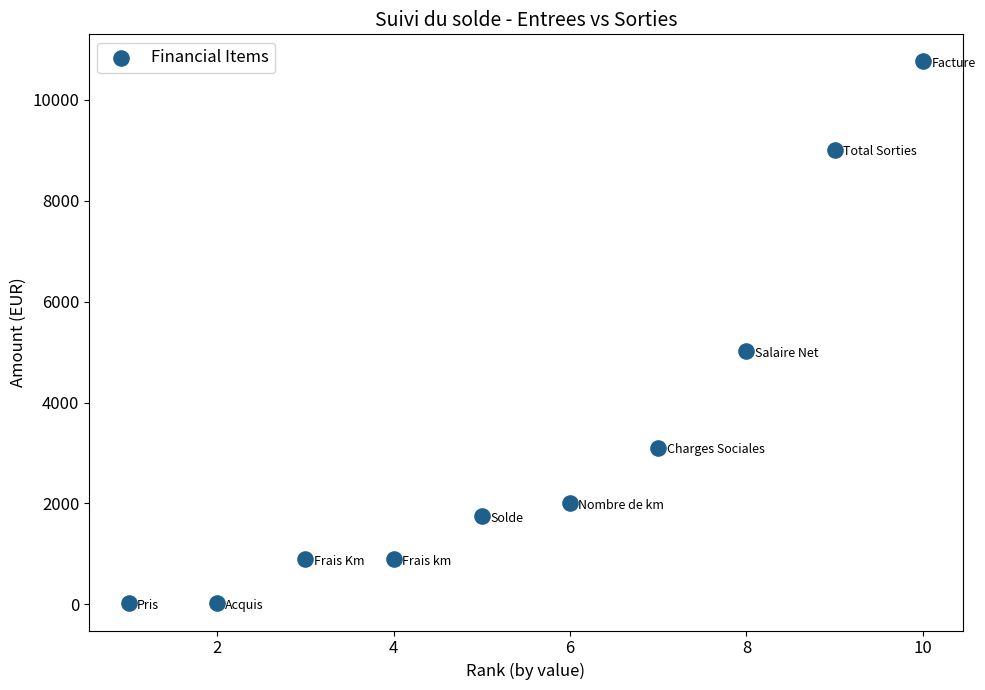

What is the range of Y values (max minus min)?

10745.0